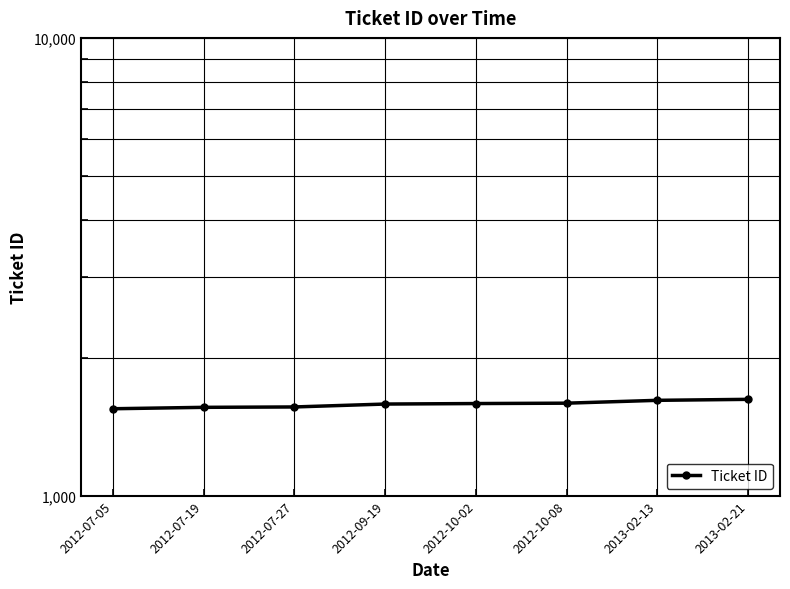

At which label is the value closest to 1585?

2012-09-19